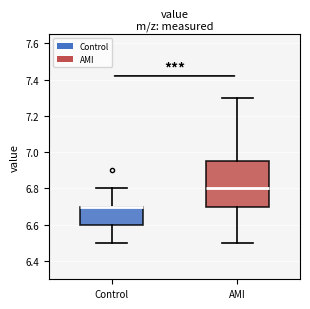

Which box is the tallest, from its lower edge to its upper edge?

AMI